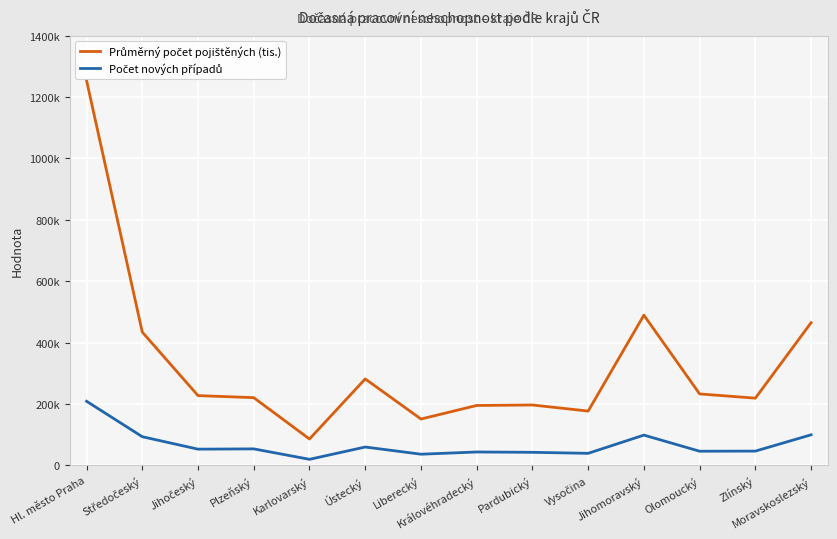

Is this an area chart (filled region under the line)?

No